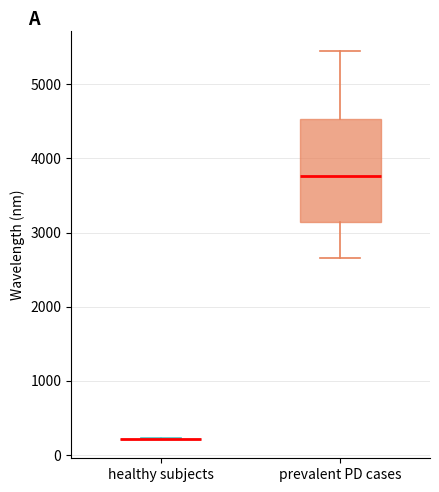

Reading left to right, transcribe this box plot: for each box, give where its median line is, the range the box spans, and where its two whiskers end, as read against the y-axis. The values are not printed on the chart, so give them approximately, as read against the axis.

healthy subjects: box collapsed to a line at 200, whiskers 200 to 200
prevalent PD cases: median 3800, box 3100 to 4500, whiskers 2700 to 5500